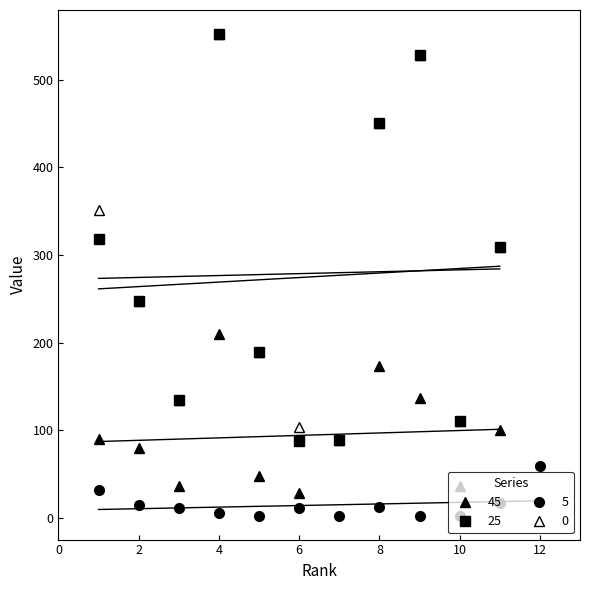

What is the minimum value for 0?

89